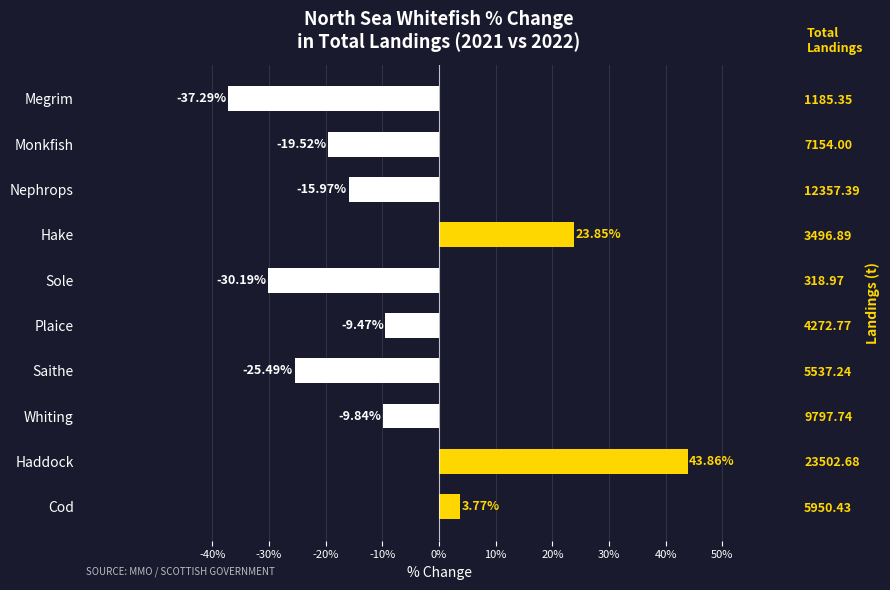

What is the greatest value displayed?

43.9